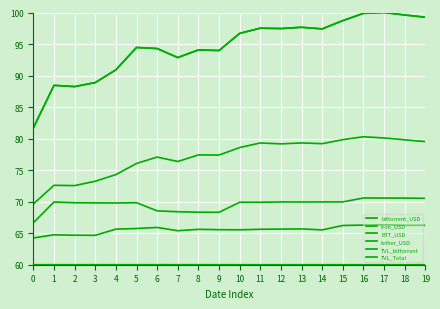

What is the difference between the second highest and second lowest values in the TVL_Total series?

11.6